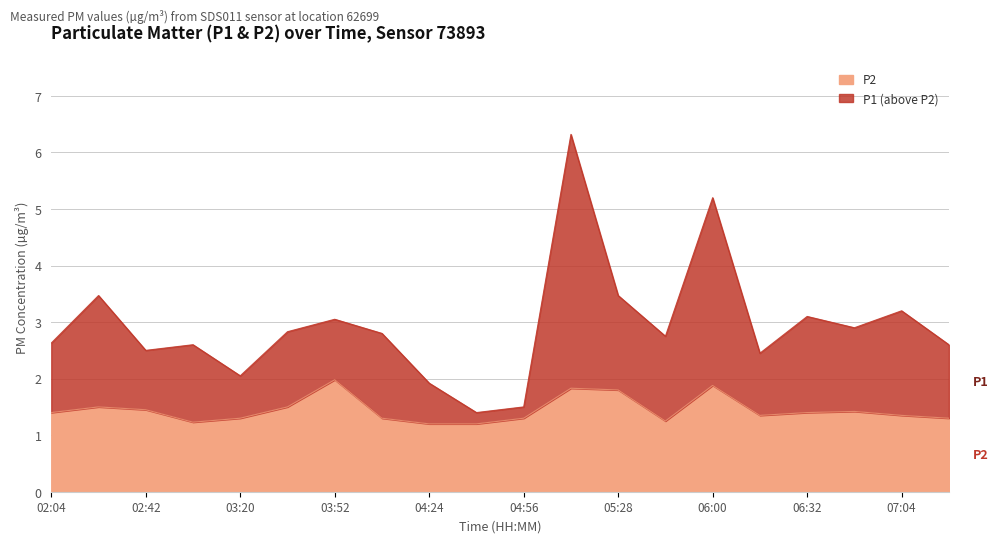

The value of P2 at 06:32 is 1.4. True or false?

True